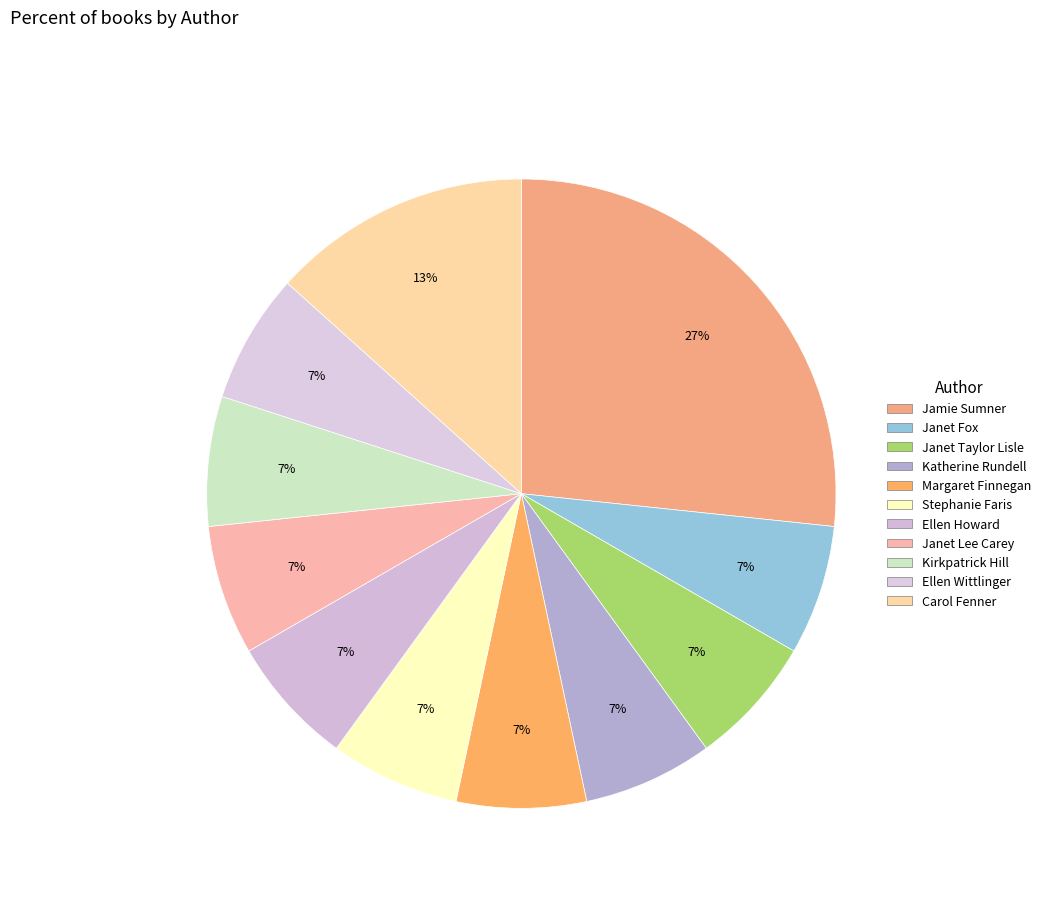

How many slices are in this pie chart?

11